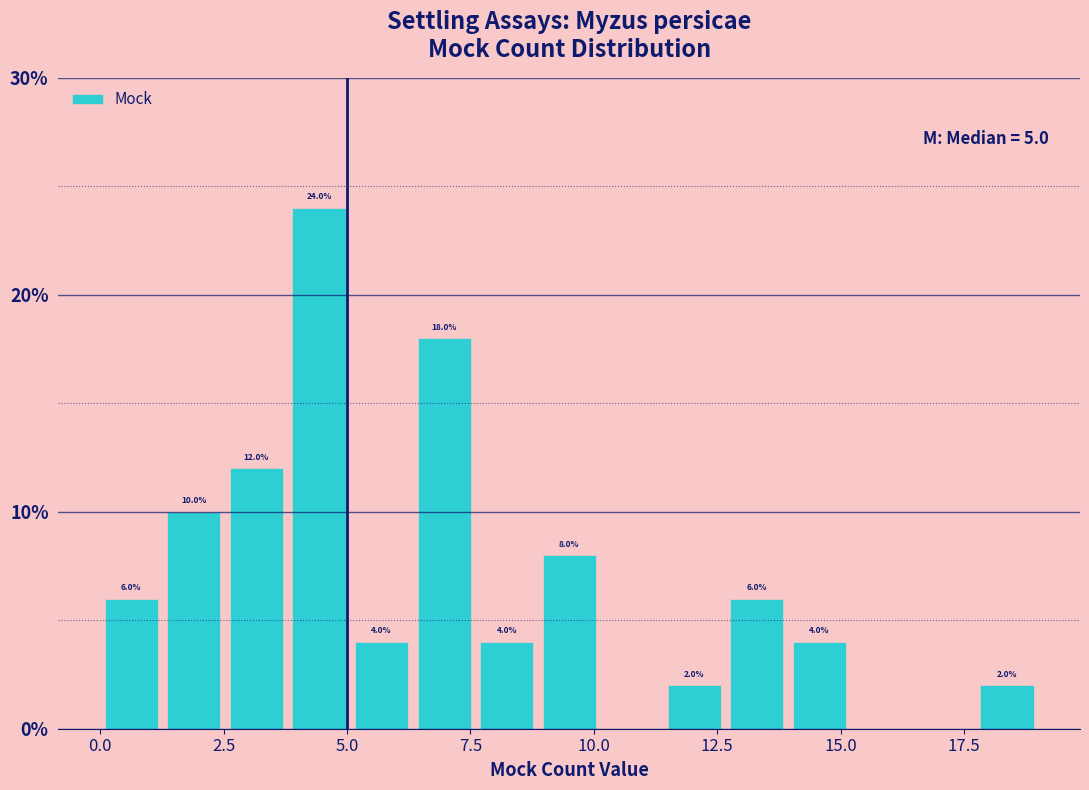

Around what value on the x-axis is the tallest bar? Give the approximate position of its centre, as read against the axis.

4.5